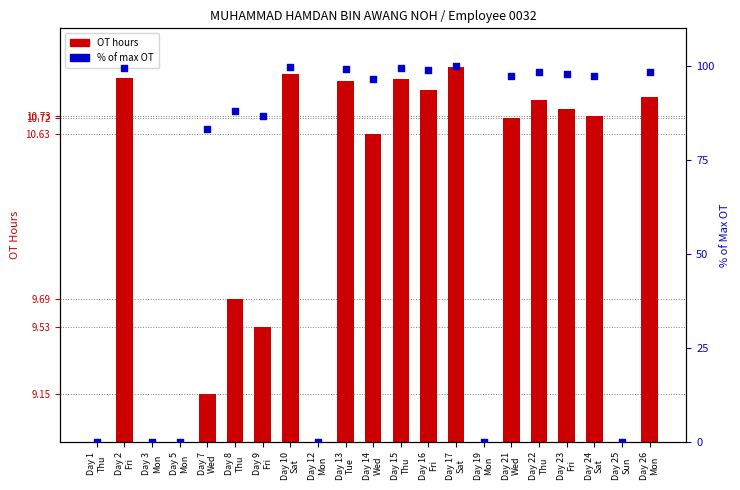

At how many categories does at least one series exceed 50?

15